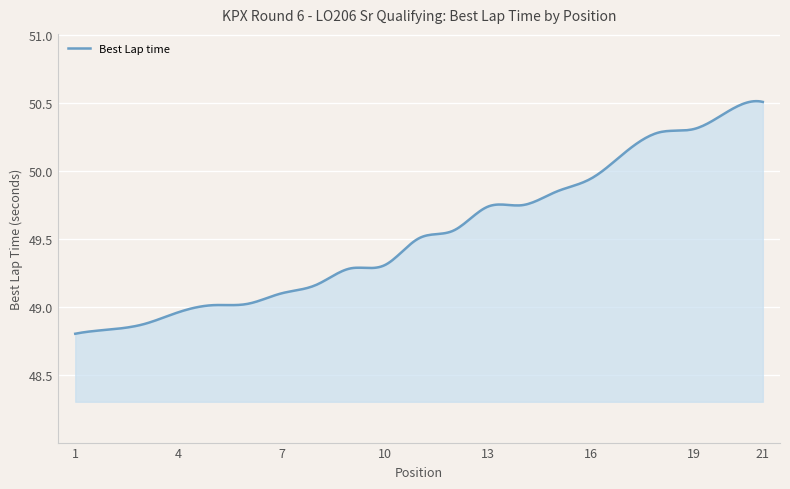

What is the difference between the maximum and minimum values?

1.7